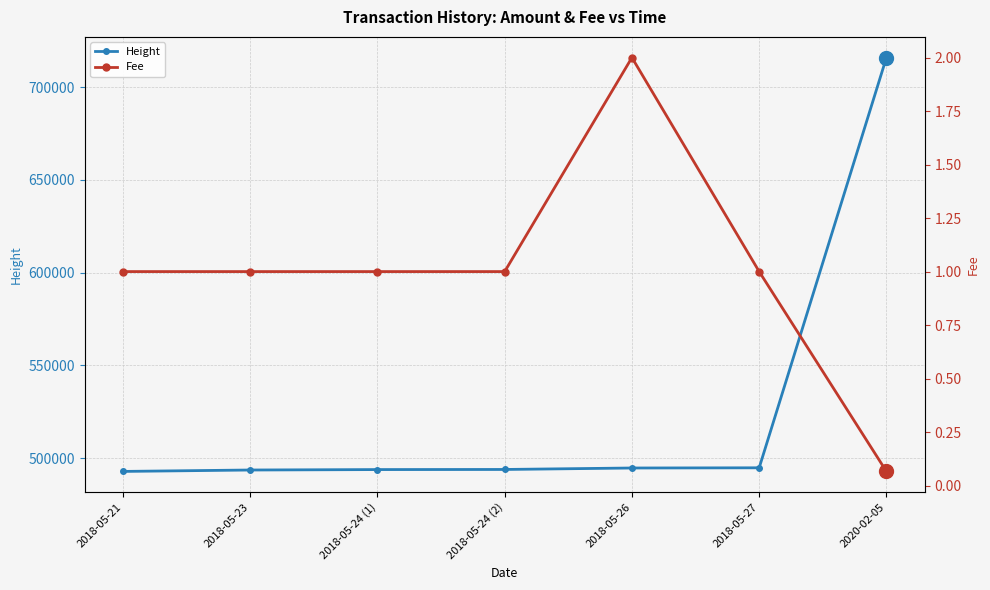

How many data points does each series have?

7